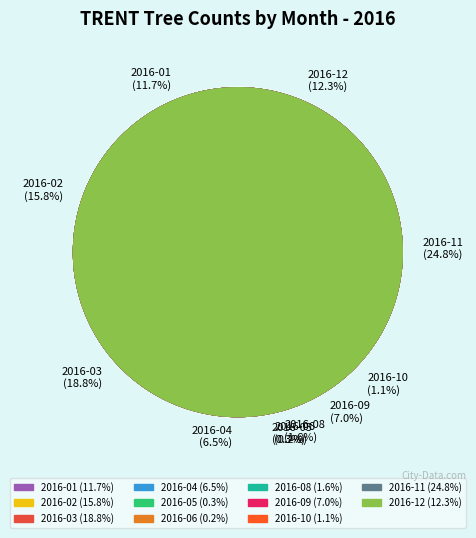

Which category has the biggest portion of the pie?

2016-11